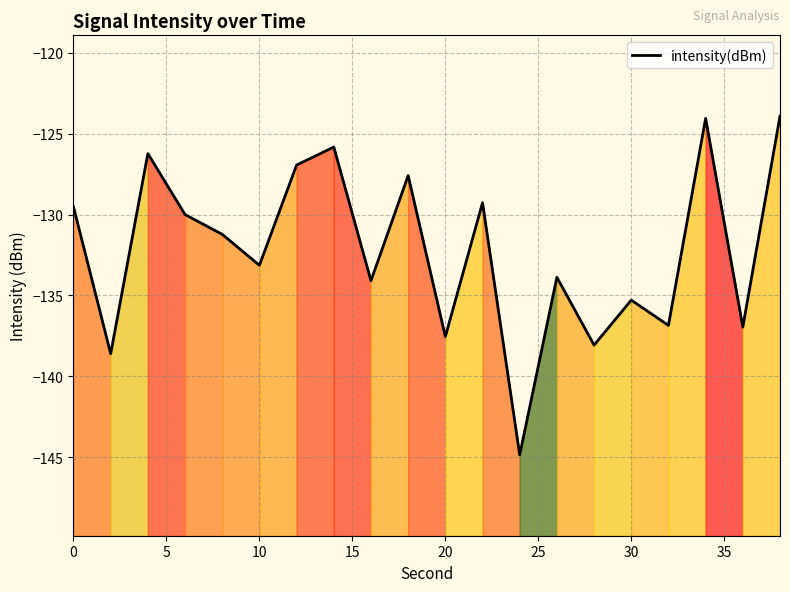

Reading left to right, extract all data points from this chart.

-129.5	-138.6	-126.2	-130.0	-131.2	-133.1	-126.9	-125.8	-134.1	-127.6	-137.6	-129.3	-144.9	-133.9	-138.1	-135.3	-136.9	-124.0	-137.0	-123.9